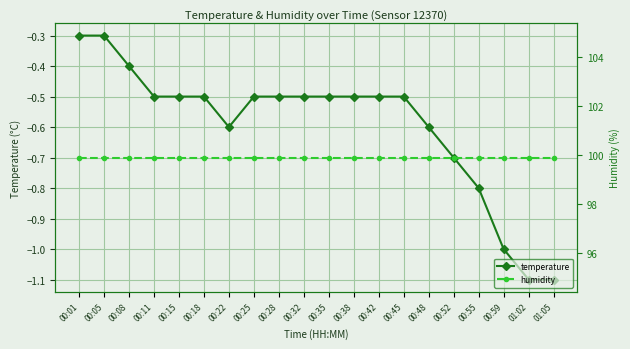

How many categories are shown in the chart?

20